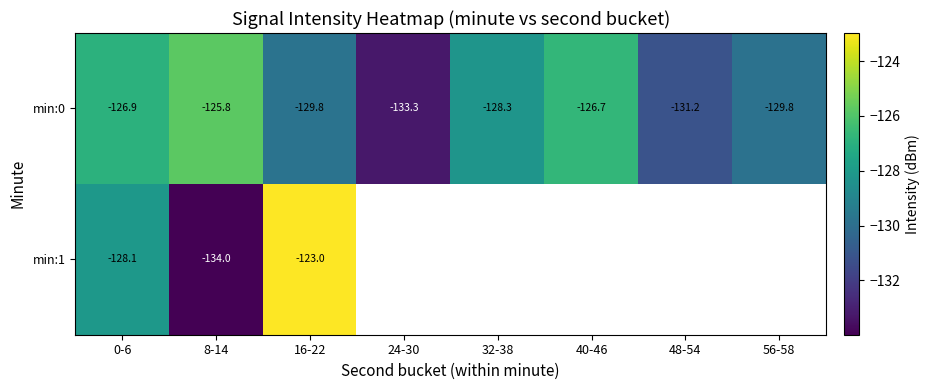

What is the minimum value shown in the chart?

-134.0